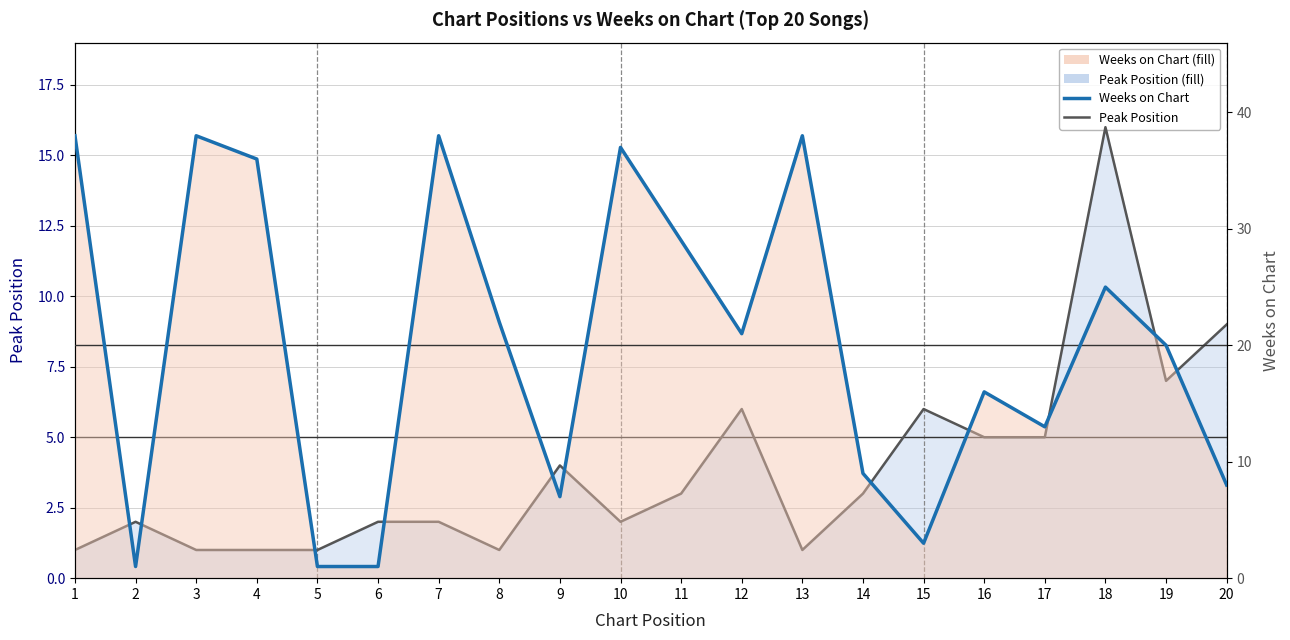

What is the average value of the Peak Position series?

4